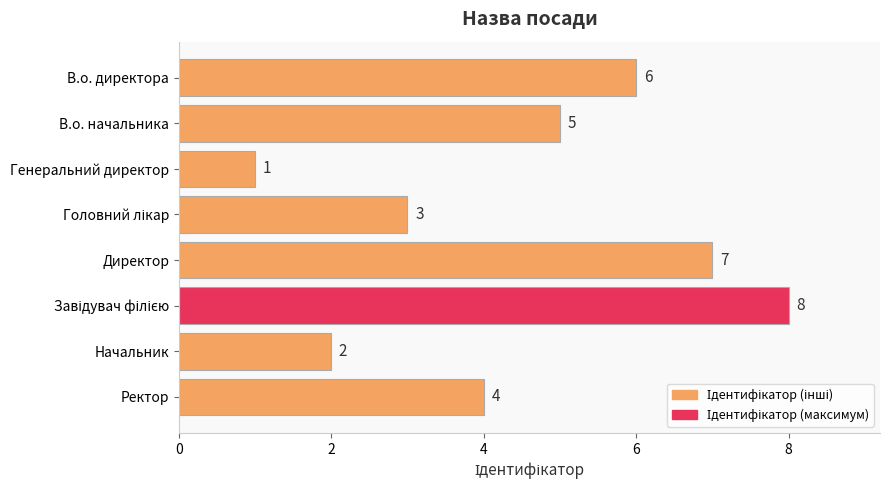

Reading top to bottom, list all the values displayed in this chart.

6	5	1	3	7	8	2	4